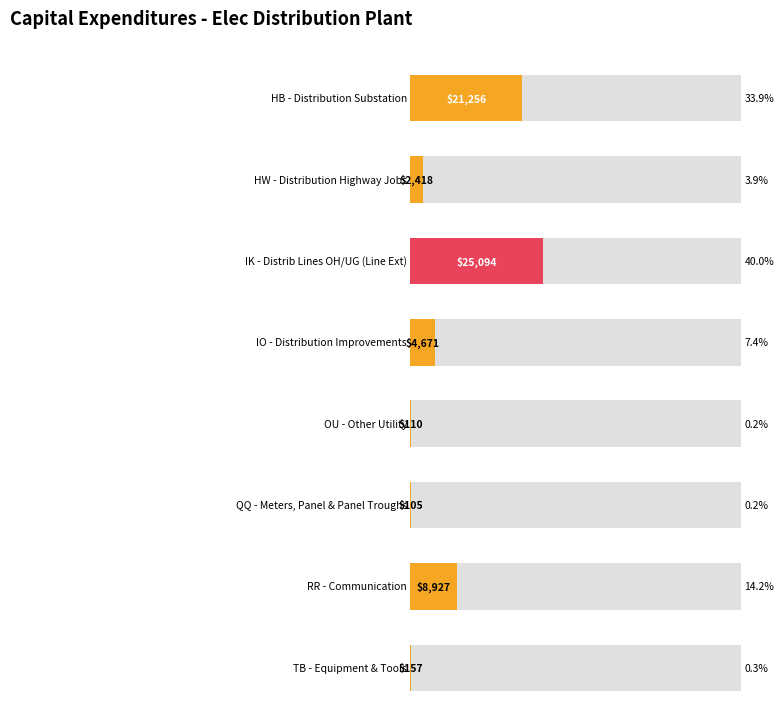

What is the sum of the values at TB - Equipment & Tools and IK - Distrib Lines OH/UG (Line Ext)?

25251.1